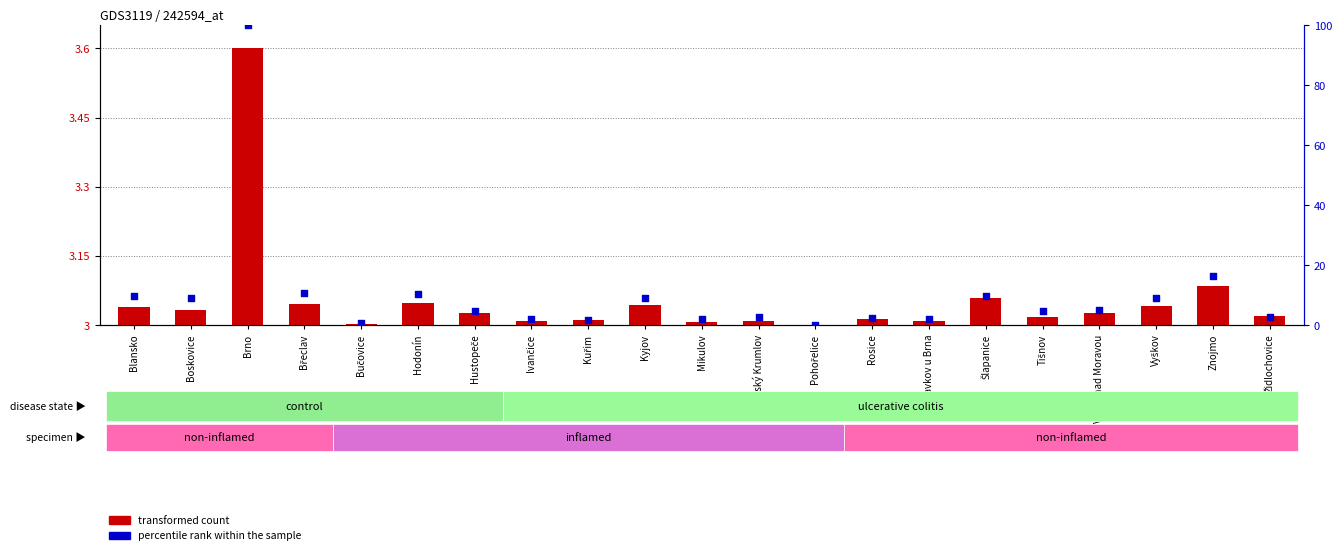

At how many categories does at least one series exceed 74?

1